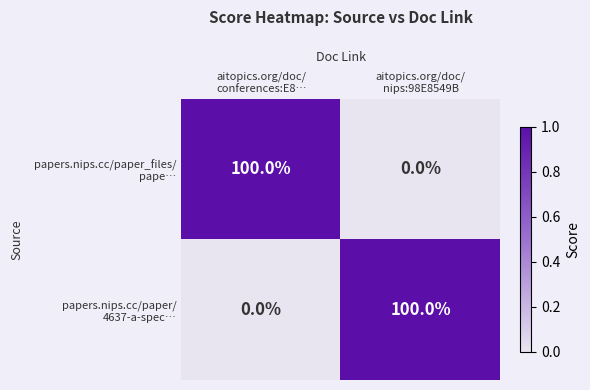

At how many categories does at least one series exceed 0?

2